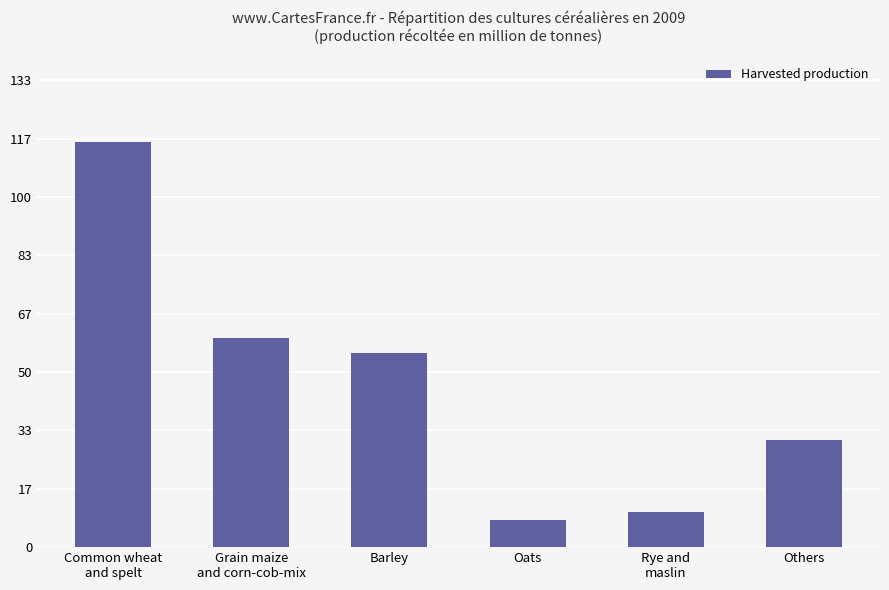

What is the value of the 1st bar from the left?

115.8